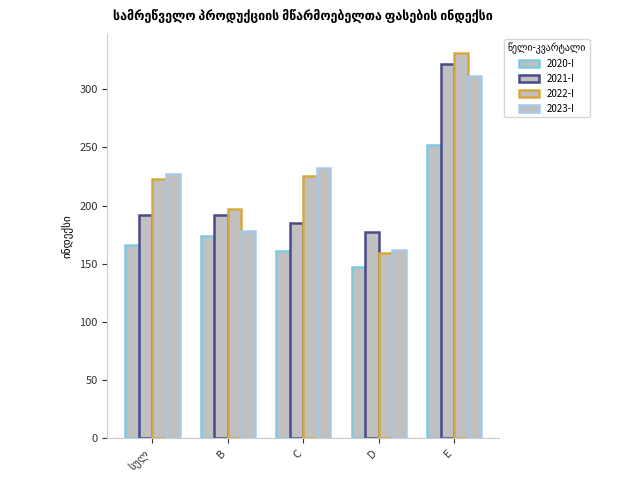

True or false: 2023-I has a value of 75.2 at D.

False